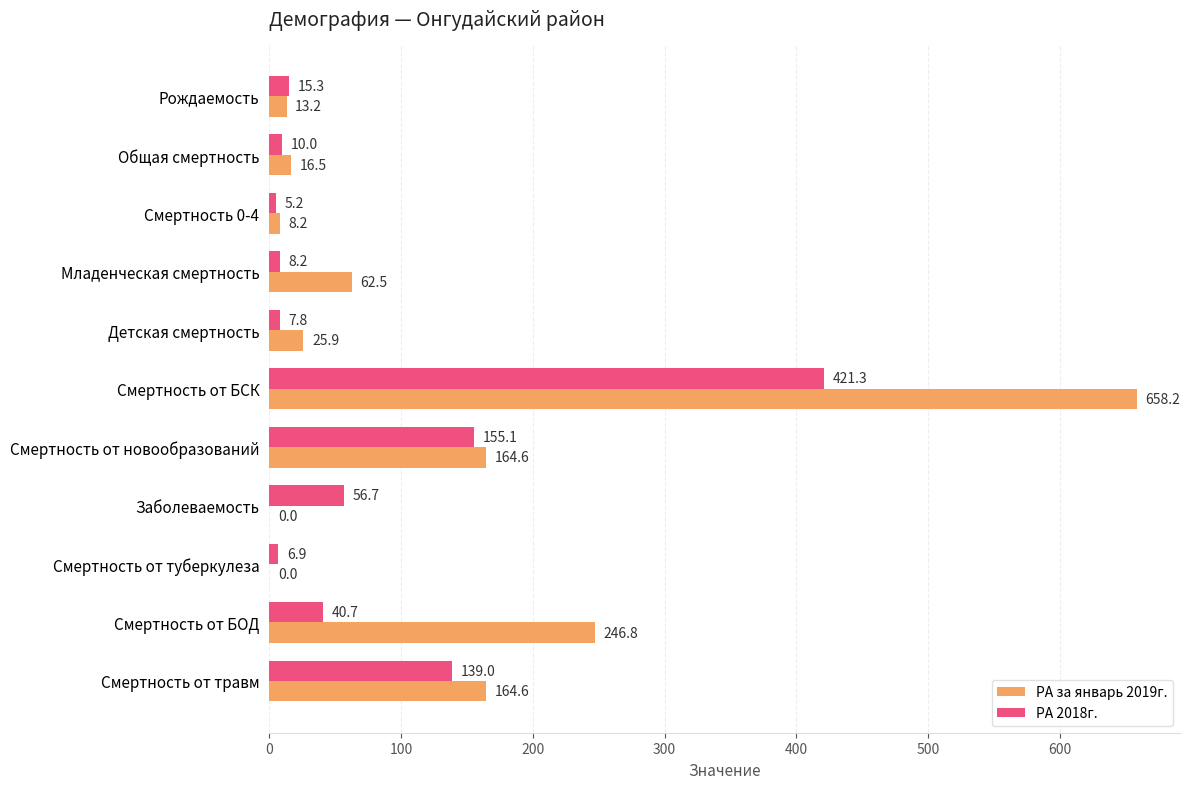

What is the maximum value for РА 2018г.?

421.3